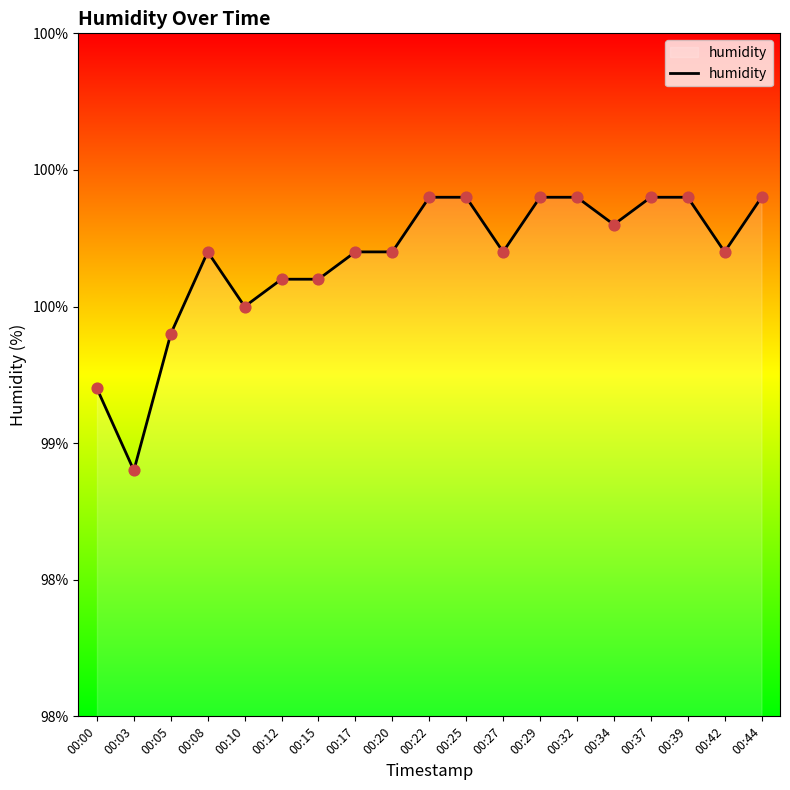

Between 00:42 and 00:34, which is larger?

00:34